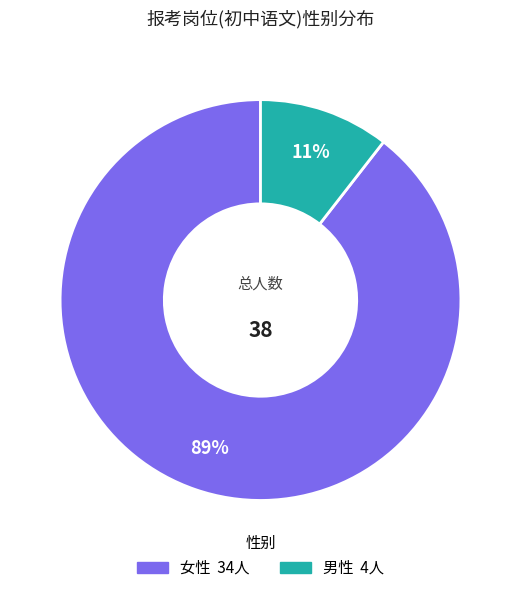

Combined, do 女性 and 男性 account for over 50%?

Yes